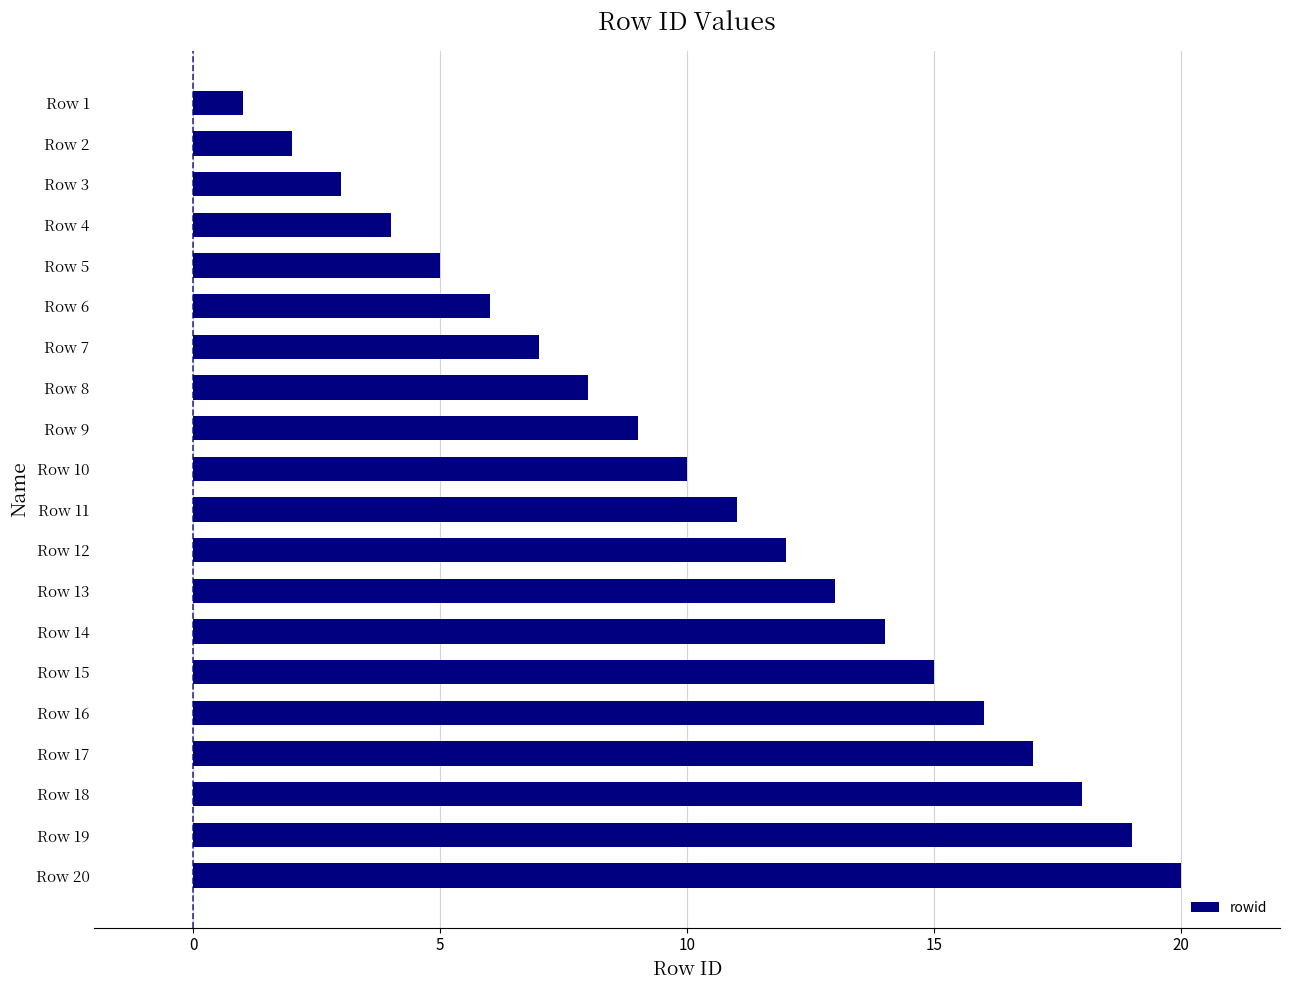

What is the sum of all values?

210